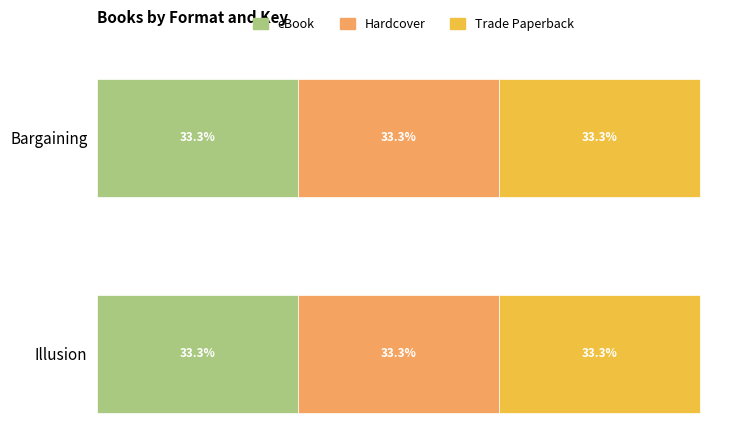

Where is Hardcover nearest to the value 260486143?

Illusion